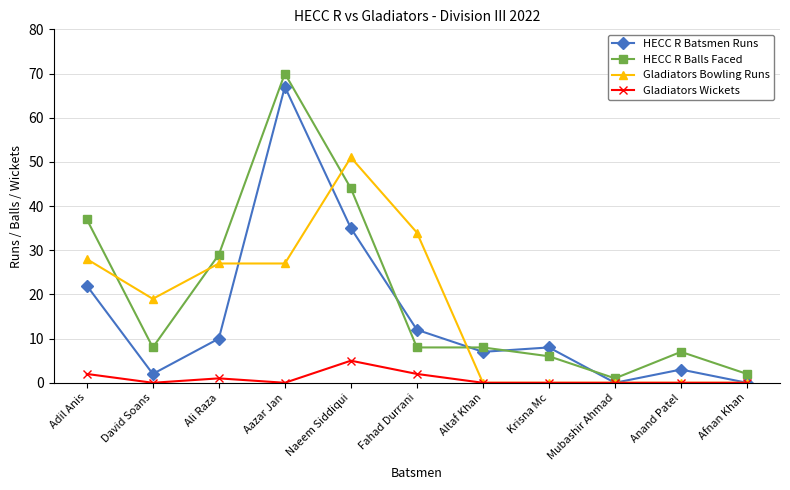

How many lines are shown in the chart?

4